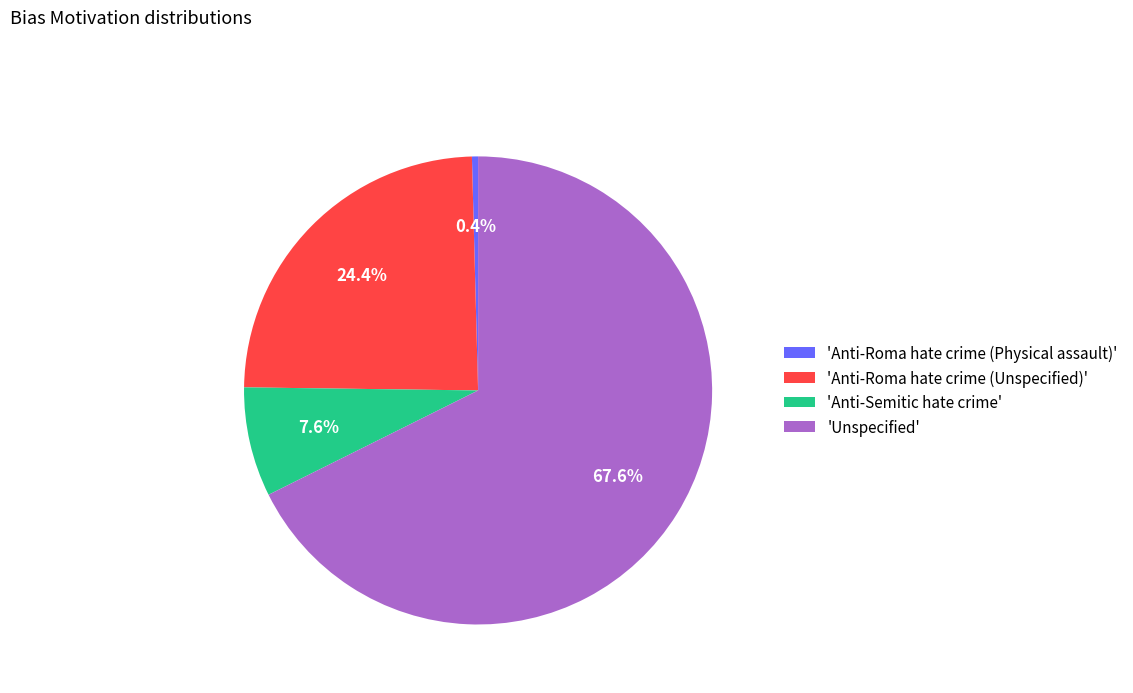

Is 'Anti-Semitic hate crime' the majority of the pie?

No